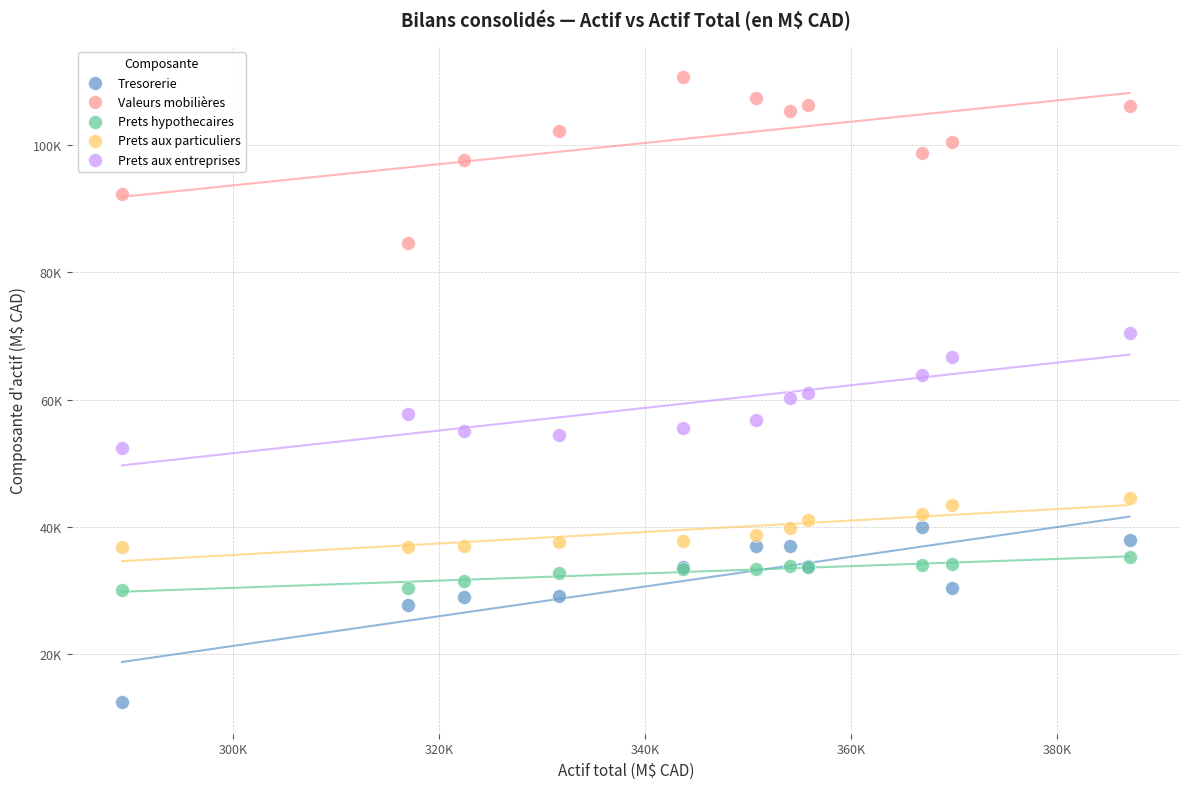

Which series reaches the maximum Y coordinate?

Valeurs mobilières